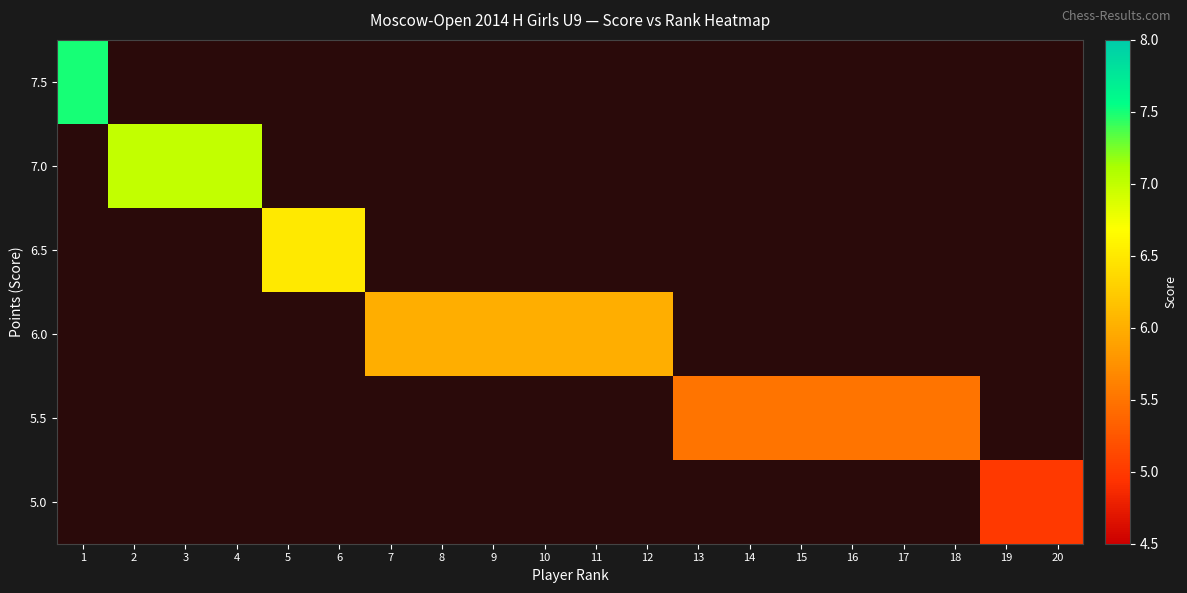

Which category has the lowest value across all series?

19